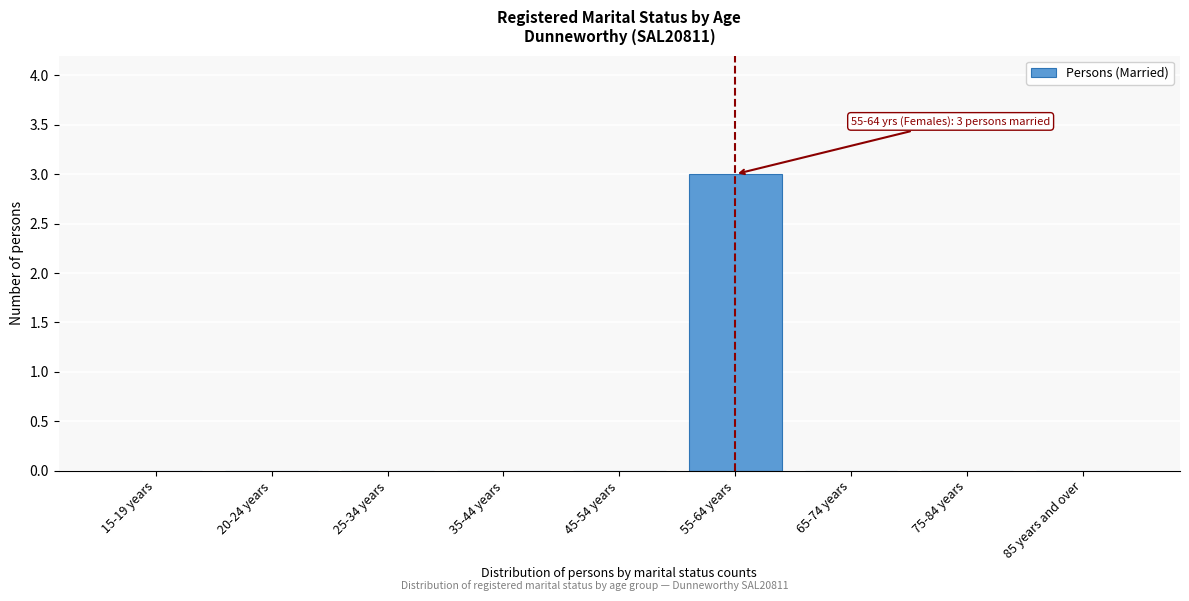

Reading left to right, list all the values displayed in this chart.

15-19 years=0	20-24 years=0	25-34 years=0	35-44 years=0	45-54 years=0	55-64 years=3	65-74 years=0	75-84 years=0	85 years and over=0